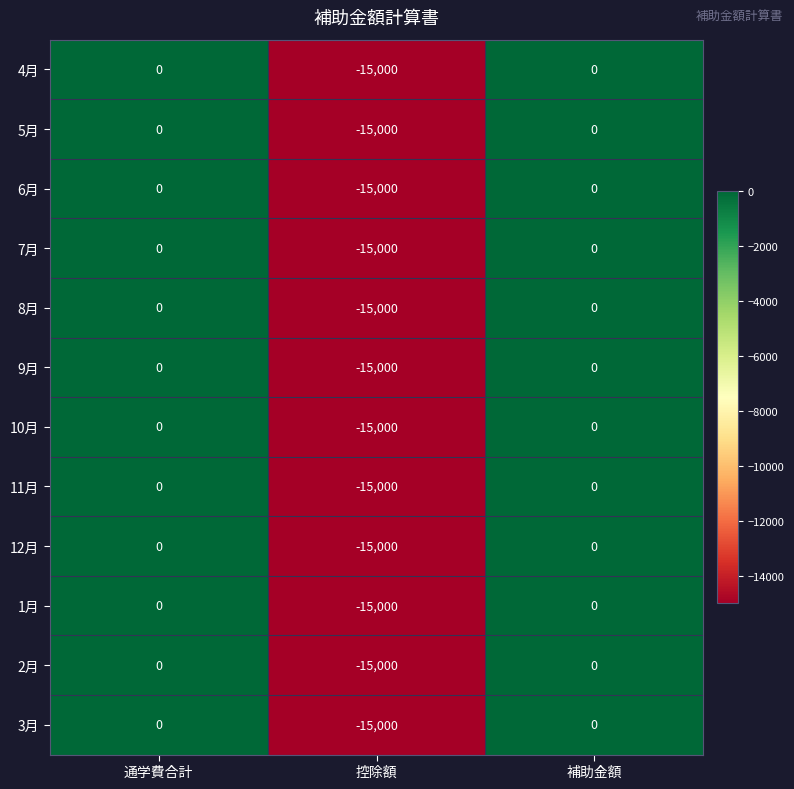

How many values in the 4月 series are below 0?

1